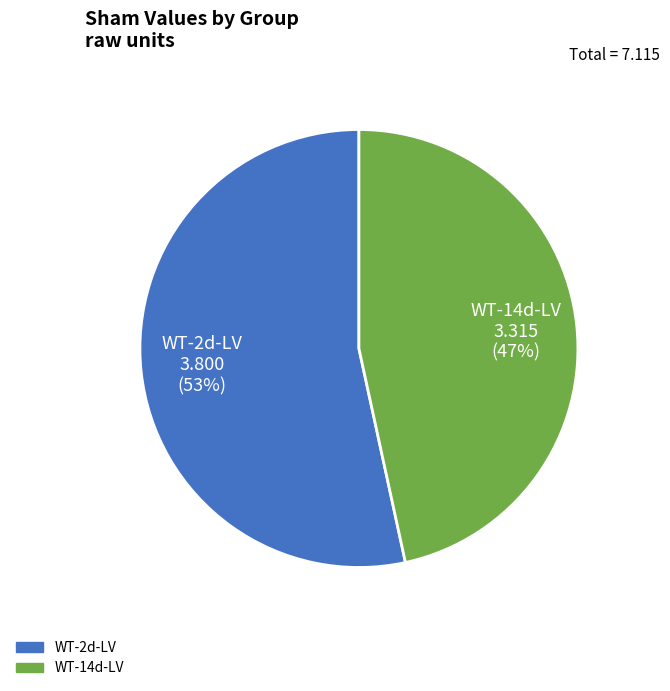

How many segments does this pie chart have?

2